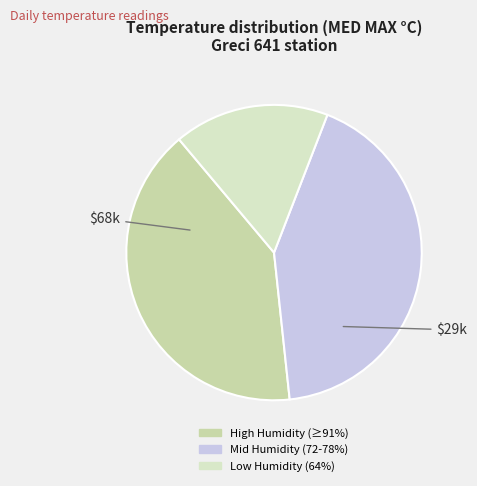

How many slices are in this pie chart?

3